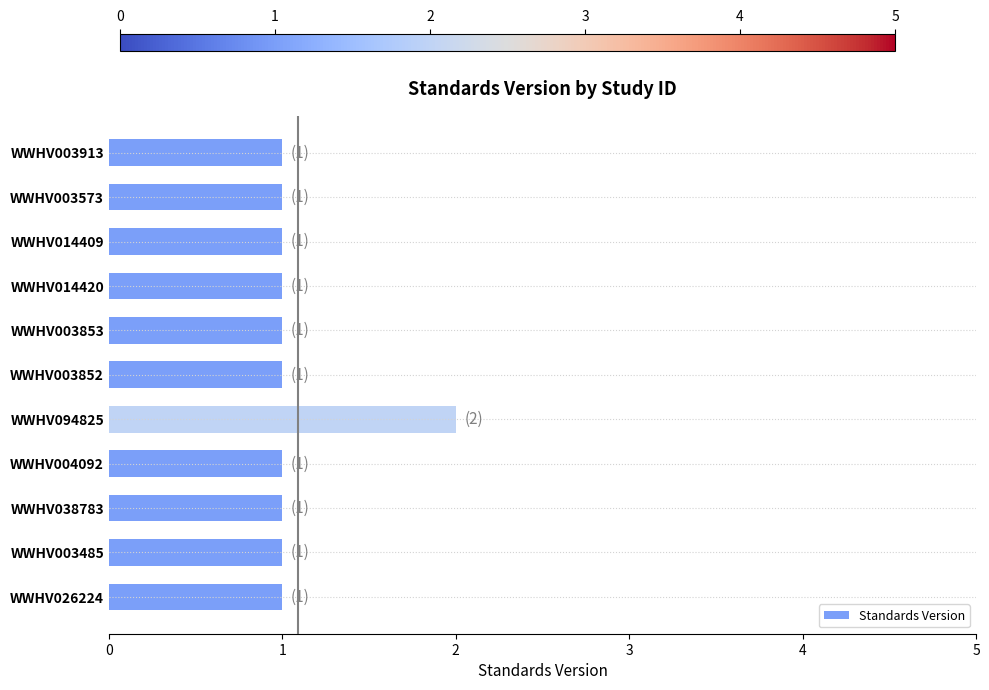

What is the ratio of the value at WWHV014420 to the value at WWHV038783?

1.0